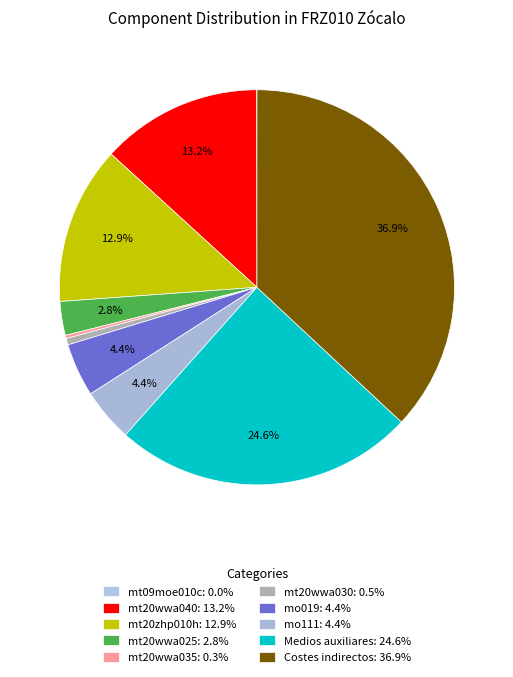

To the nearest percent, what is the difference between the mt20wwa040 and mt20wwa035 slice percentages?

13%